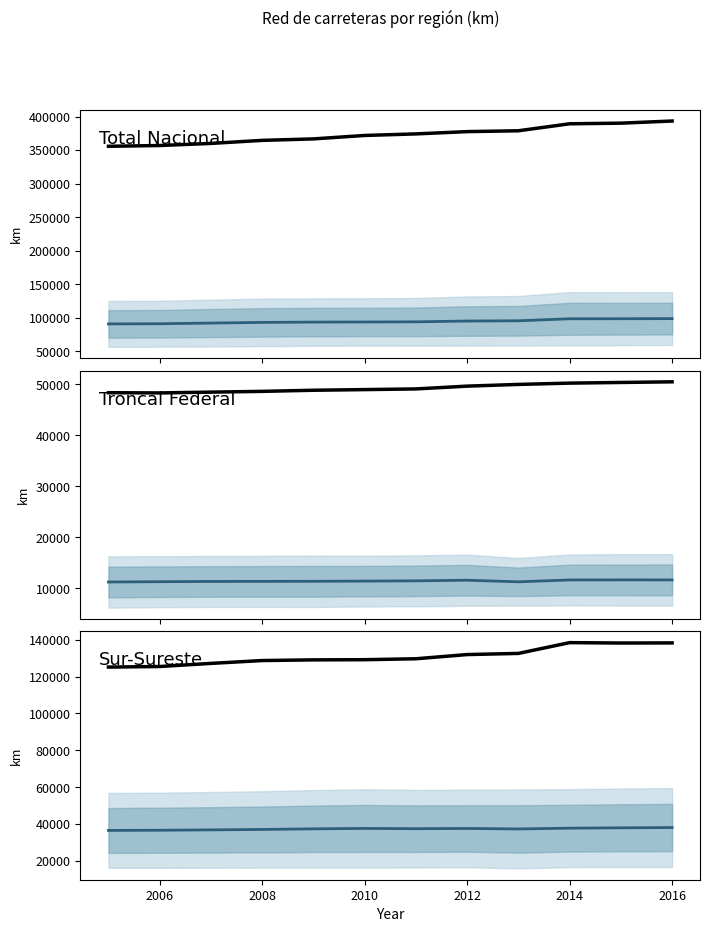

Count the number of categories in the chart.

12